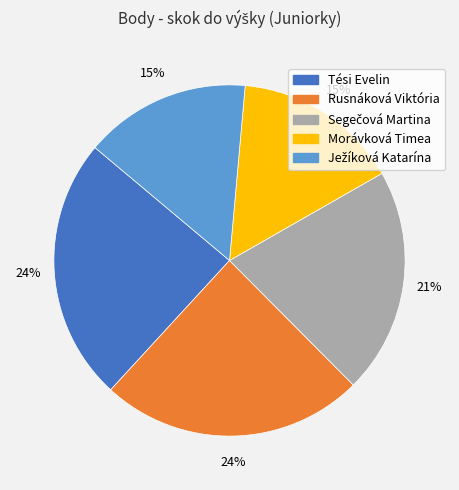

Does Morávková Timea account for over 50% of the chart?

No